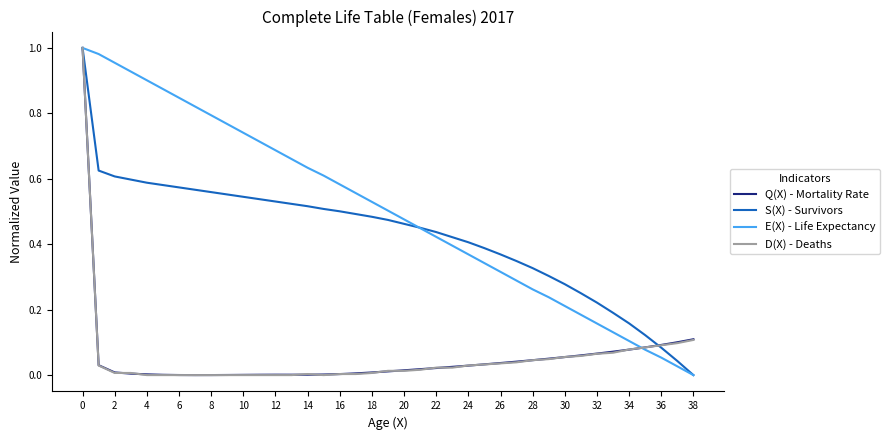

What is the sum of all Q(X) - Mortality Rate values?

2.1